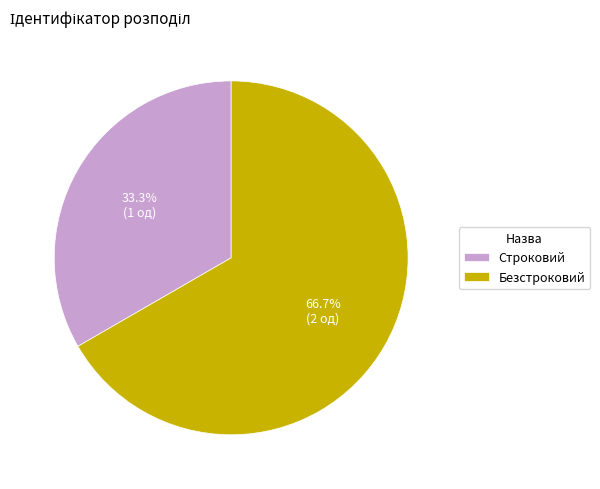

What is the majority slice?

Безстроковий